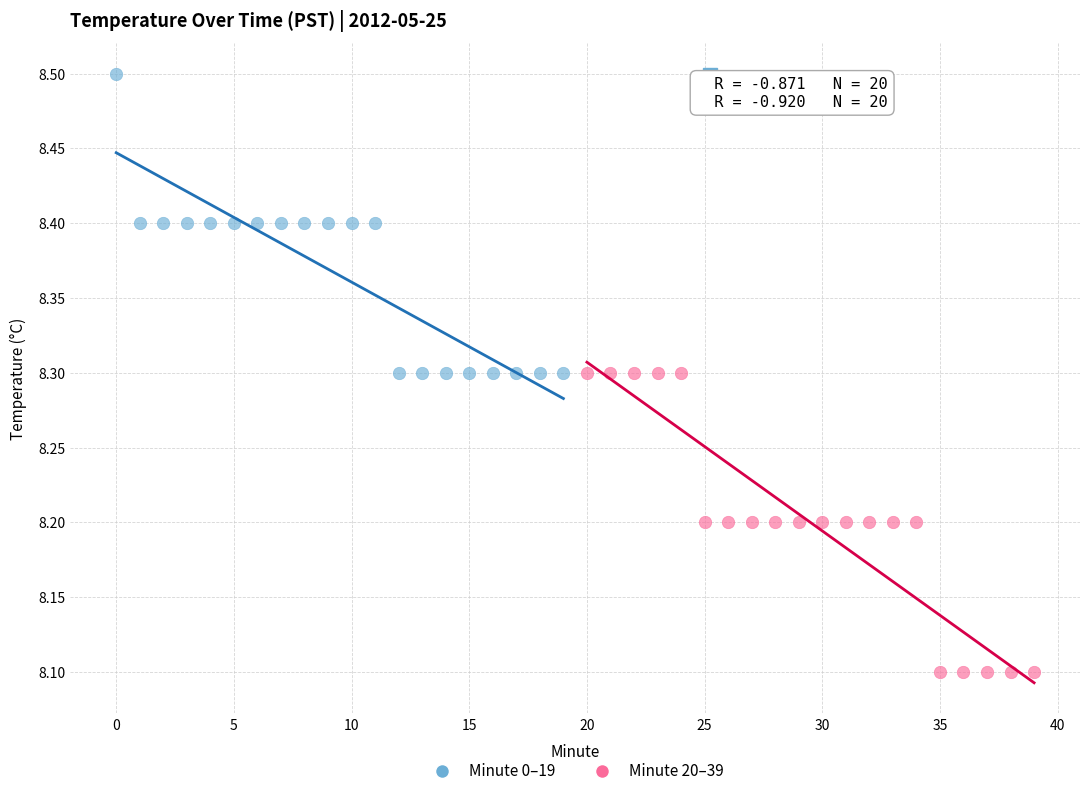

Which series reaches the maximum Y coordinate?

Minute 0–19